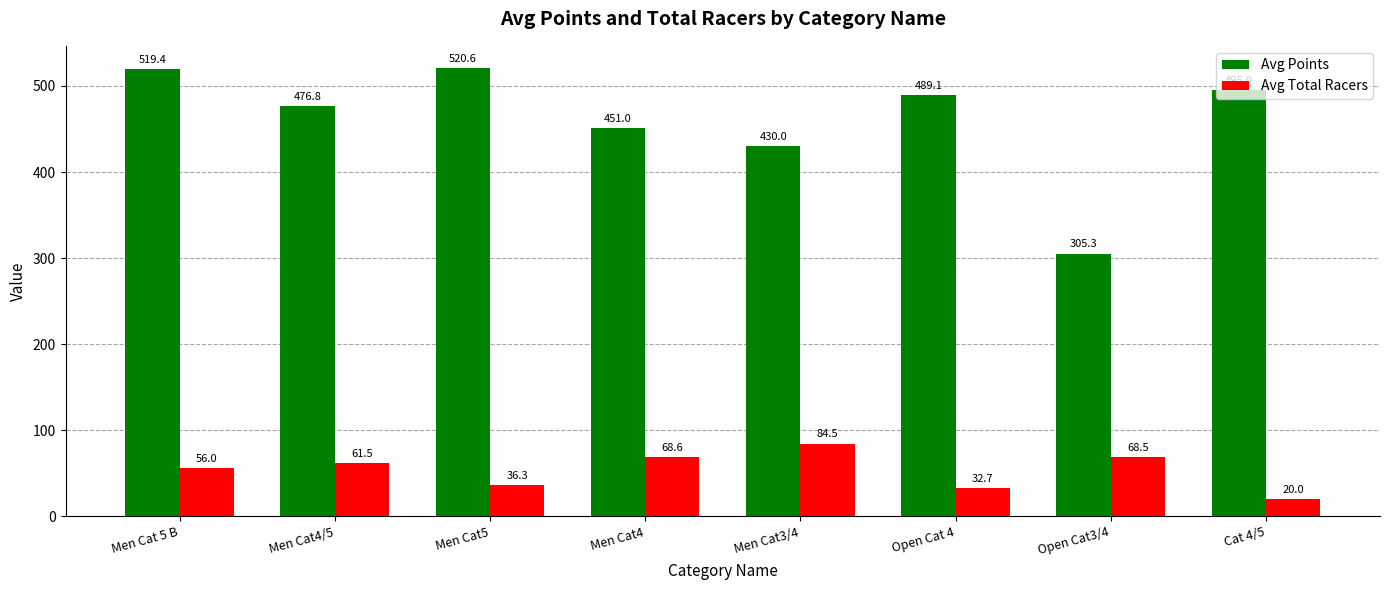

At which label does Avg Points reach its peak?

Men Cat5